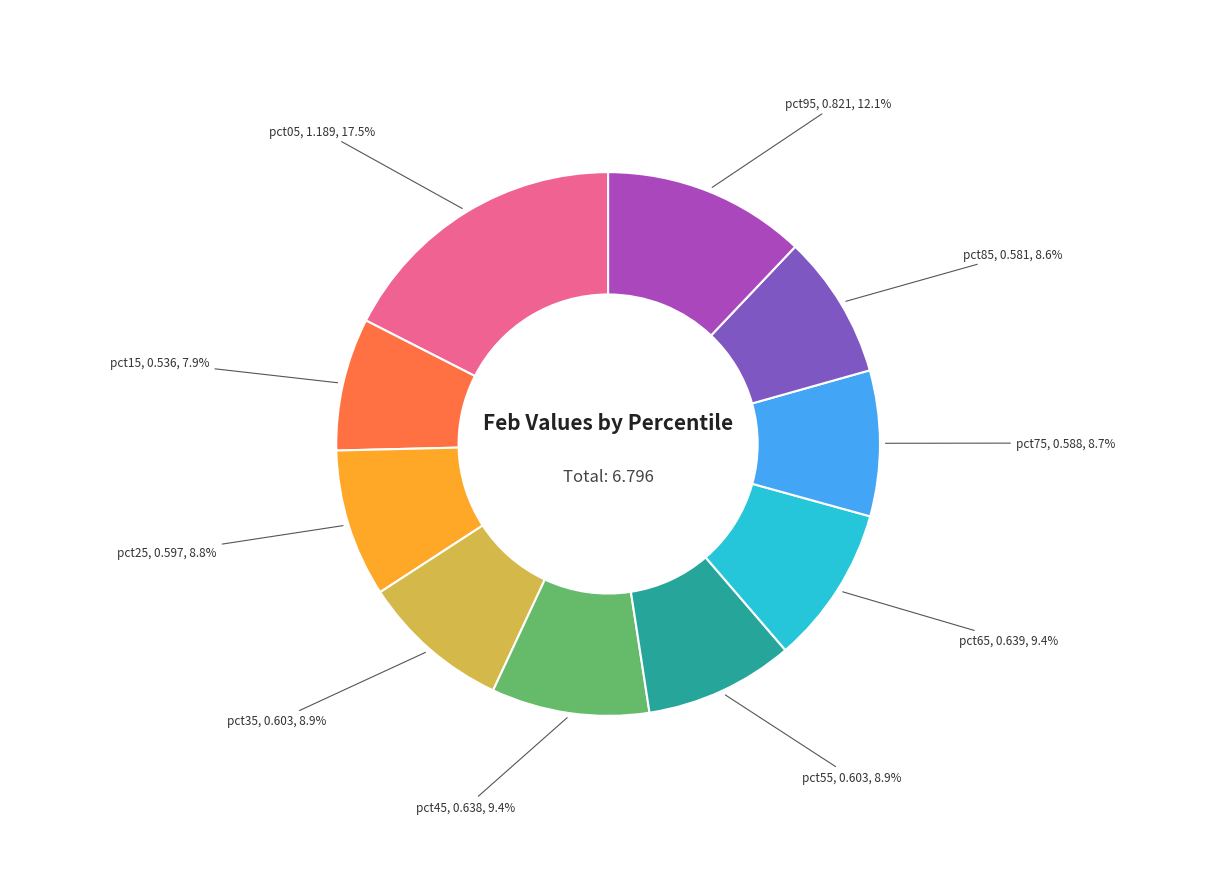

Is there any slice that represents more than half of the pie?

No